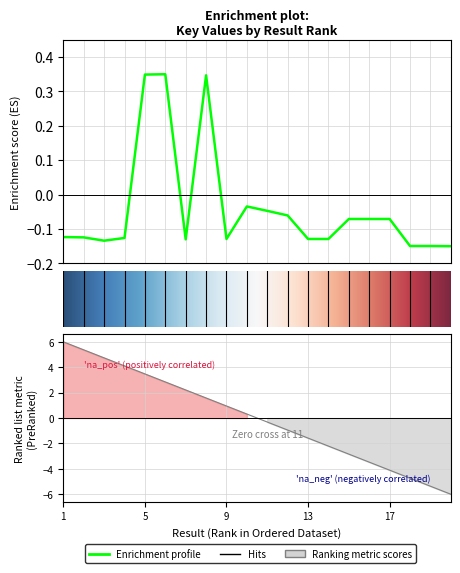

What is the greatest value displayed?

0.3